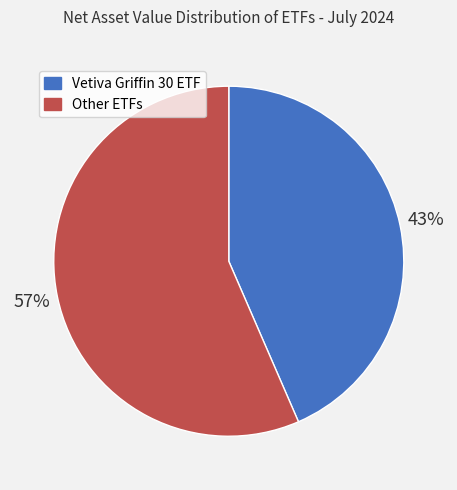

To the nearest percent, what is the average slice percentage?

50%